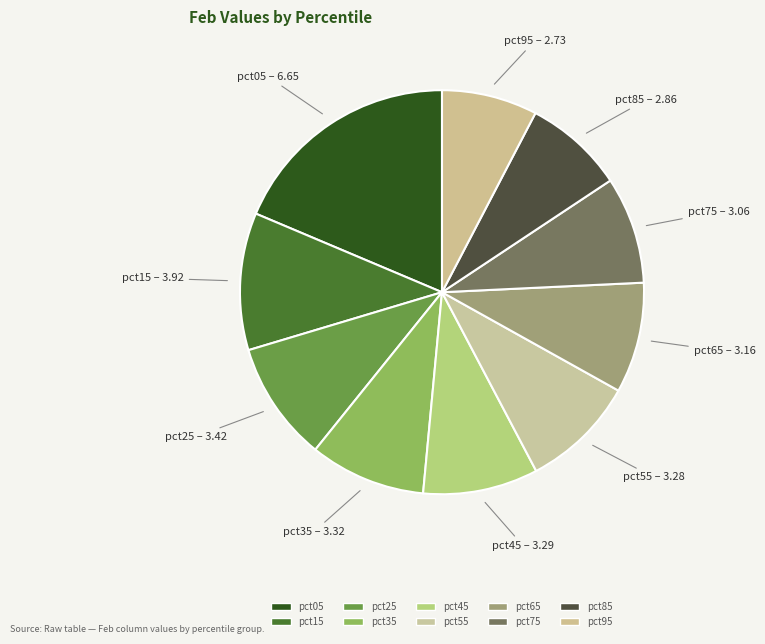

How many segments does this pie chart have?

10